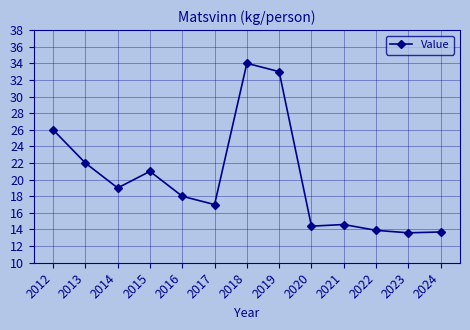

What is the change in value from 2017 to 2024?

-3.3